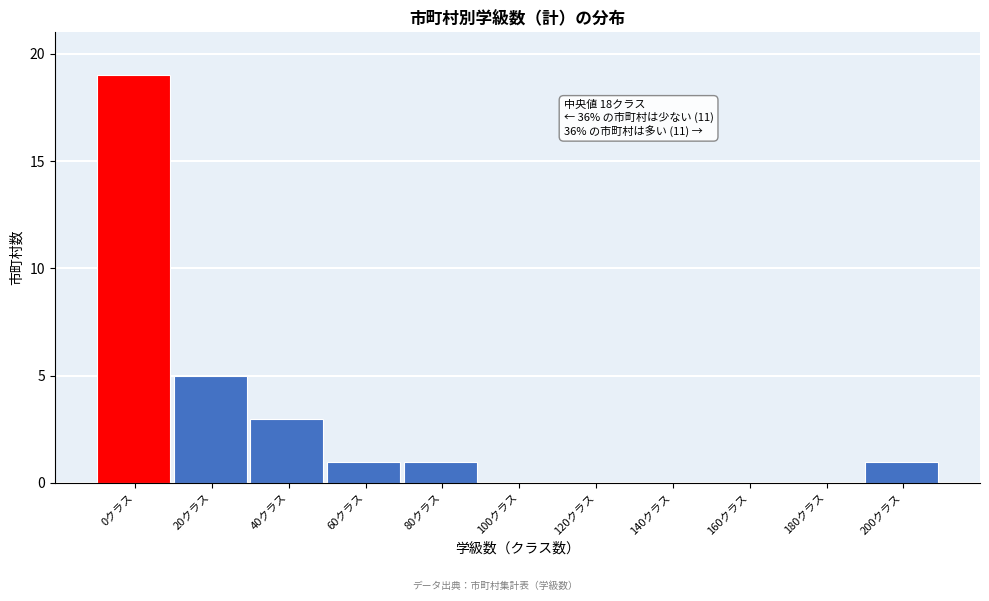

Reading left to right, transcribe all the data shown in this chart.

0クラス=19	20クラス=5	40クラス=3	60クラス=1	80クラス=1	100クラス=0	120クラス=0	140クラス=0	160クラス=0	180クラス=0	200クラス=1